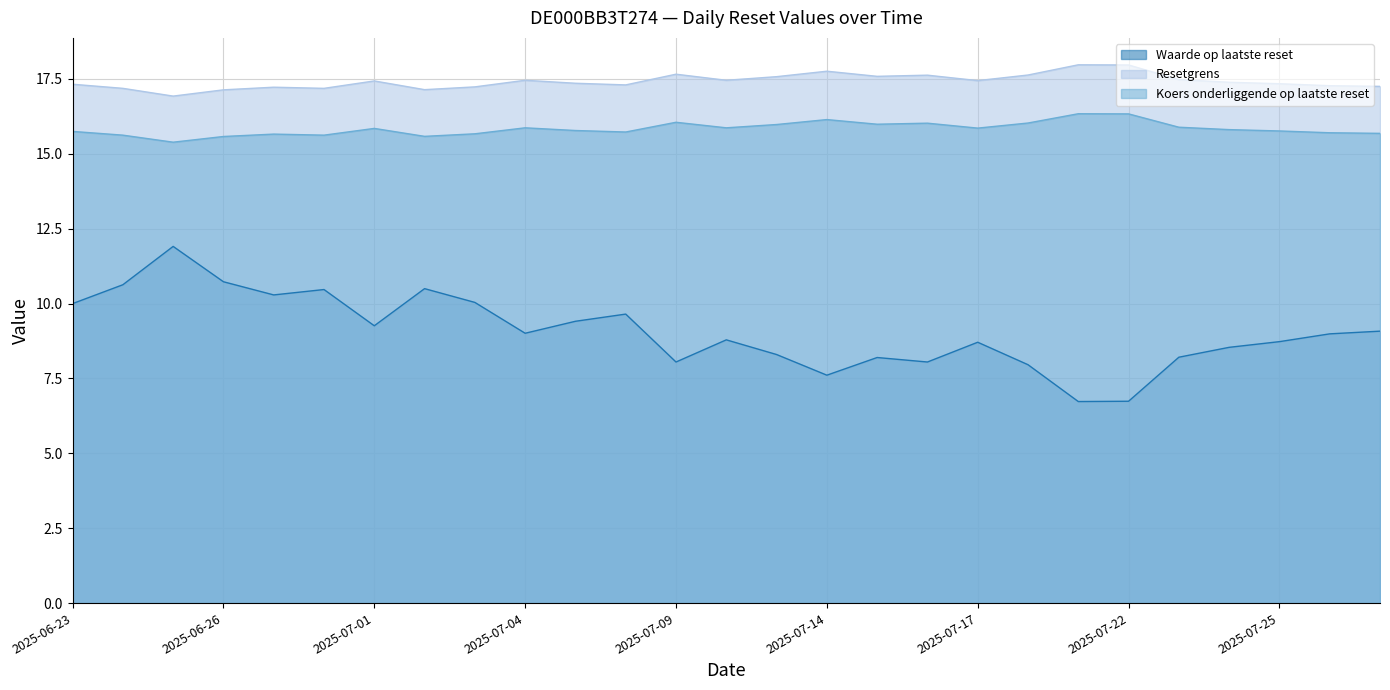

True or false: Resetgrens and Waarde op laatste reset intersect in this chart.

False